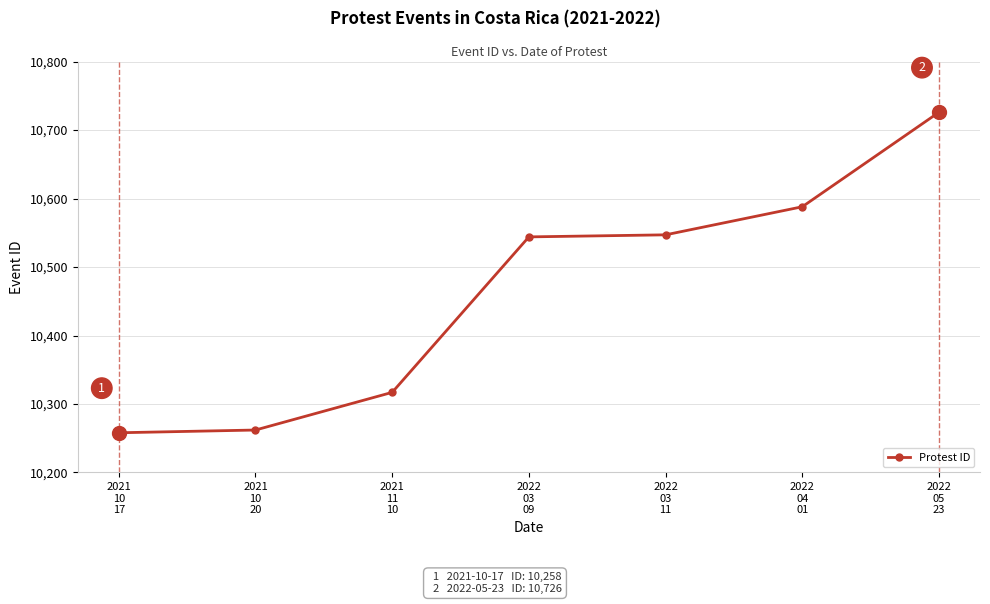

What is the ratio of the value at 2022
04
01 to the value at 2022
03
09?

1.0